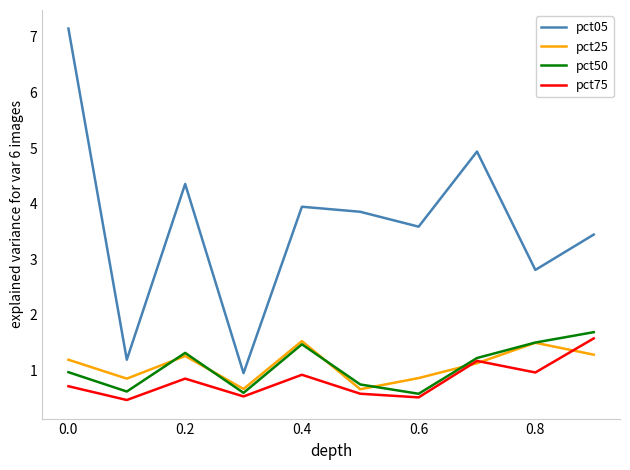

Reading right to left, list all the values displayed in this chart.

pct05: 3.4	2.8	4.9	3.6	3.9	3.9	1.0	4.4	1.2	7.1
pct25: 1.3	1.5	1.1	0.9	0.7	1.5	0.7	1.3	0.9	1.2
pct50: 1.7	1.5	1.2	0.6	0.8	1.5	0.6	1.3	0.6	1.0
pct75: 1.6	1.0	1.2	0.5	0.6	0.9	0.5	0.9	0.5	0.7